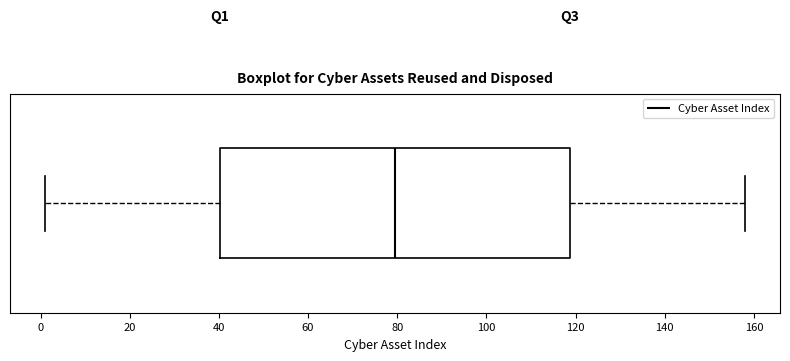

Where does the left whisker of the box end on the x-axis? The values are not printed on the chart, so give them approximately, as read against the axis.

2